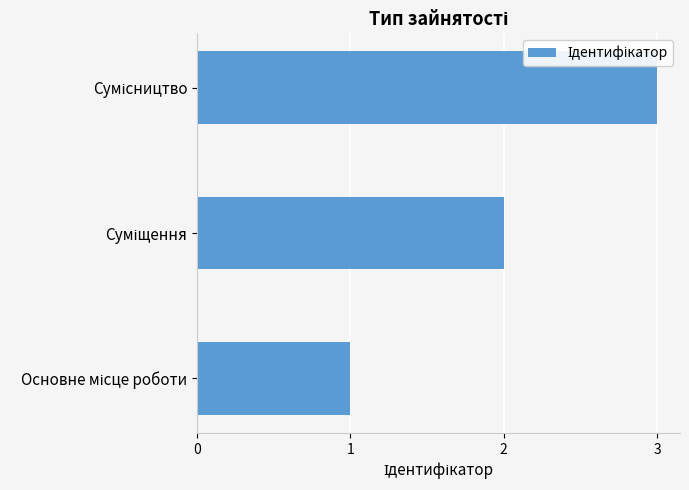

What is the maximum value shown in the chart?

3